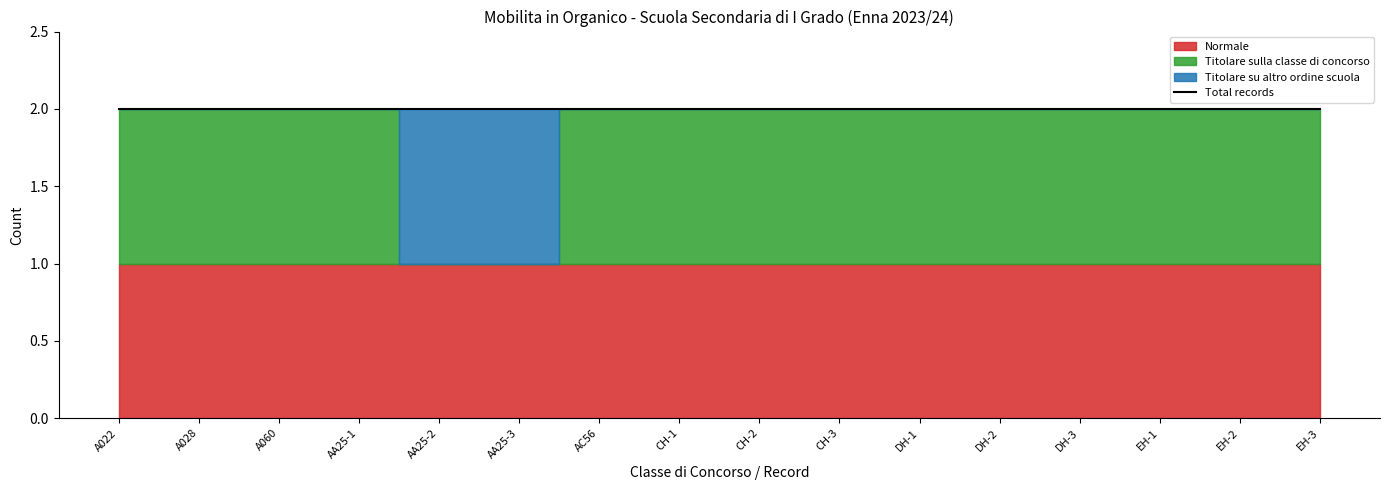

Where is Normale nearest to the value 1?

A022